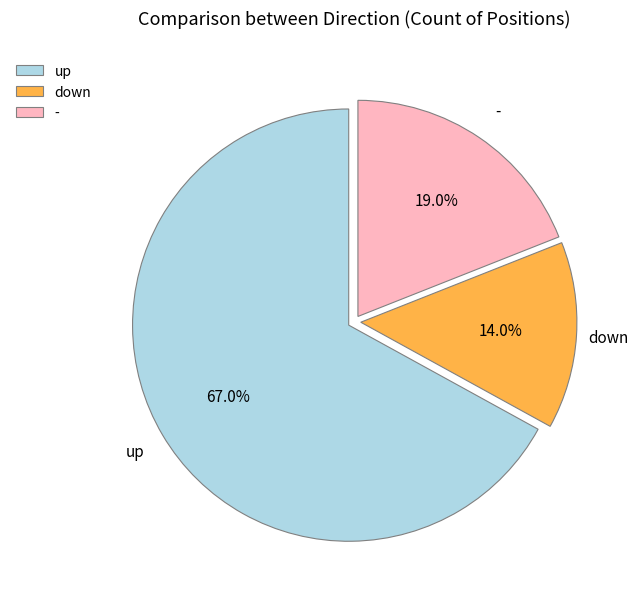

What is the majority slice?

up